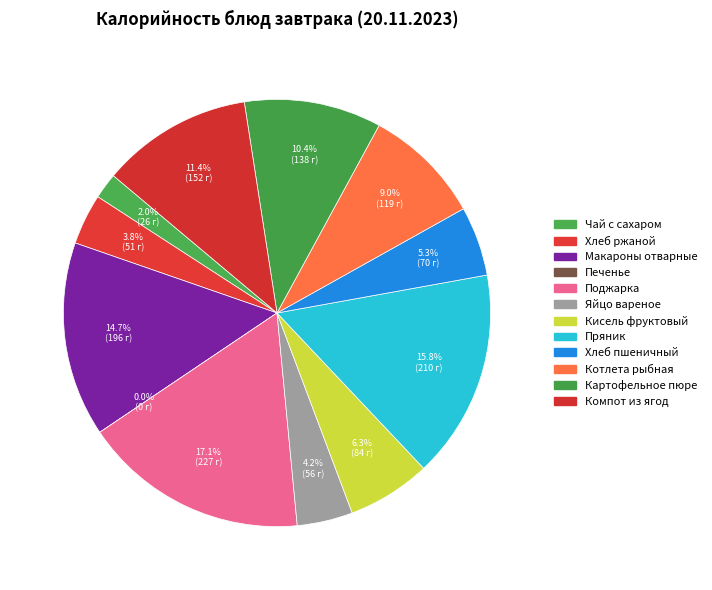

To the nearest percent, what is the average slice percentage?

8%